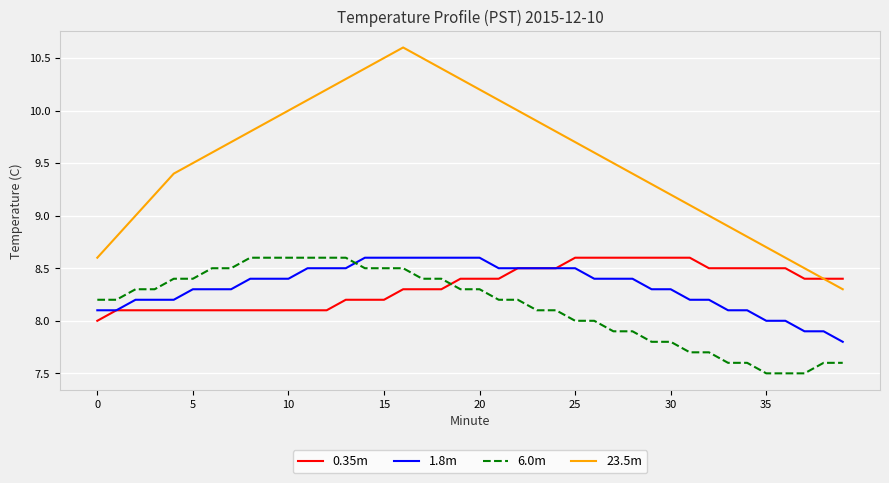

What is the difference between the maximum and minimum values in the 1.8m series?

0.8